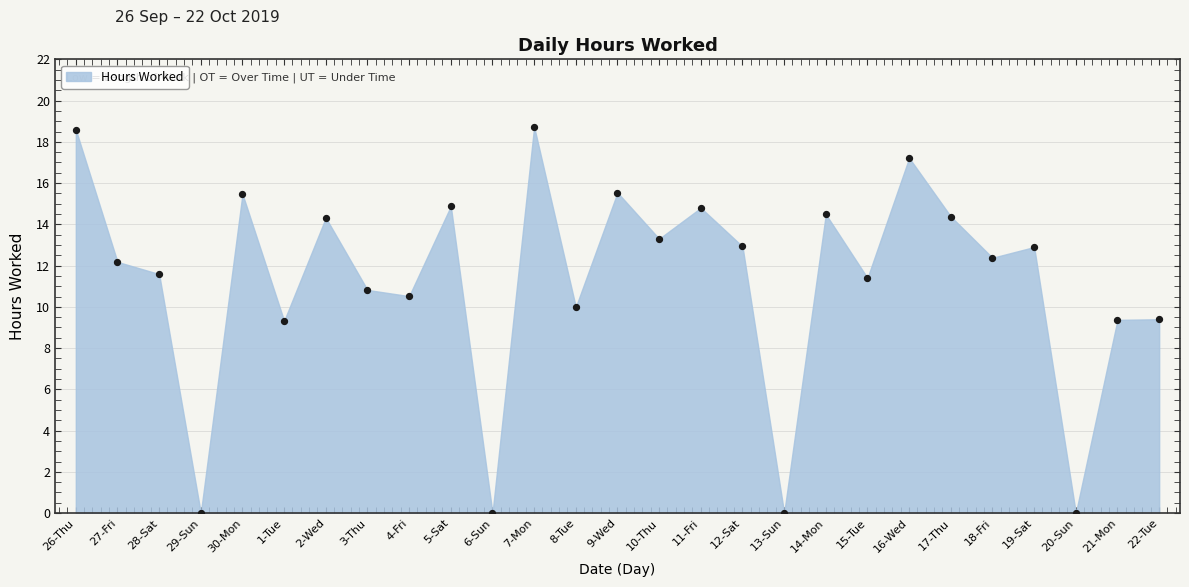

What is the range of Y values (max minus min)?

18.7